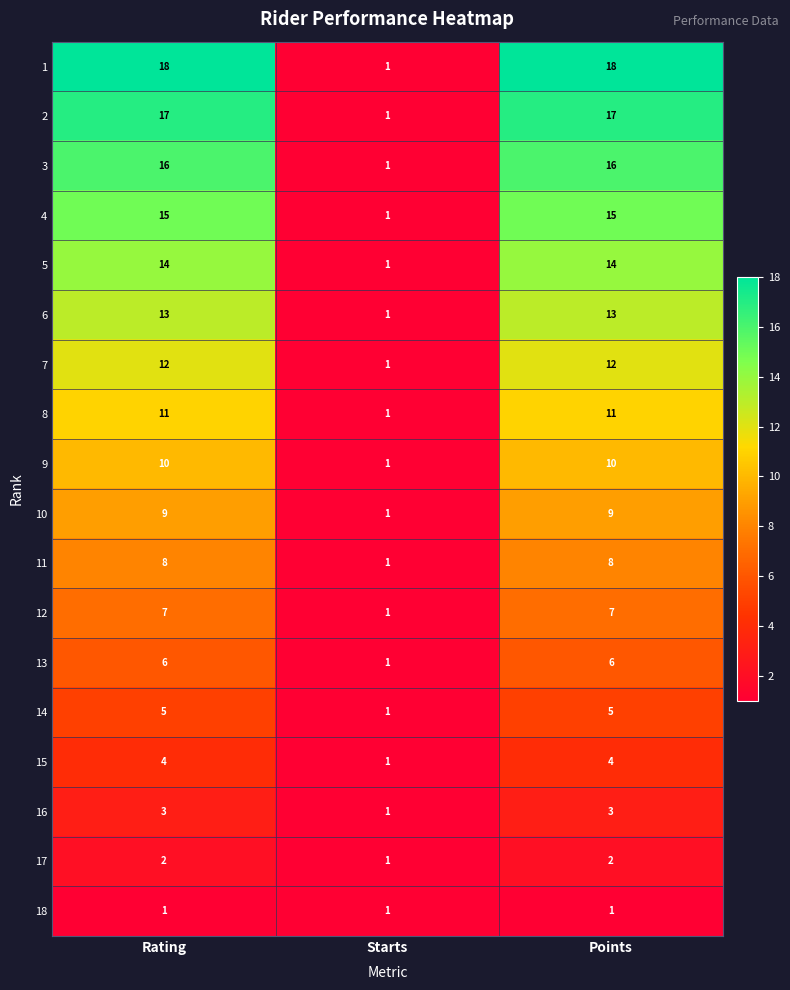

Which series has the largest total across all categories?

1